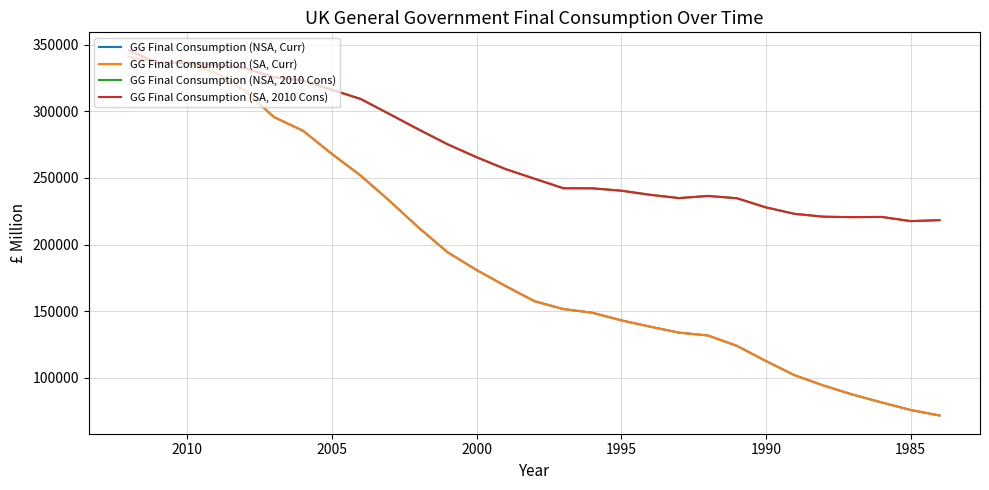

What is the average value of the GG Final Consumption (SA, Curr) series?

189711